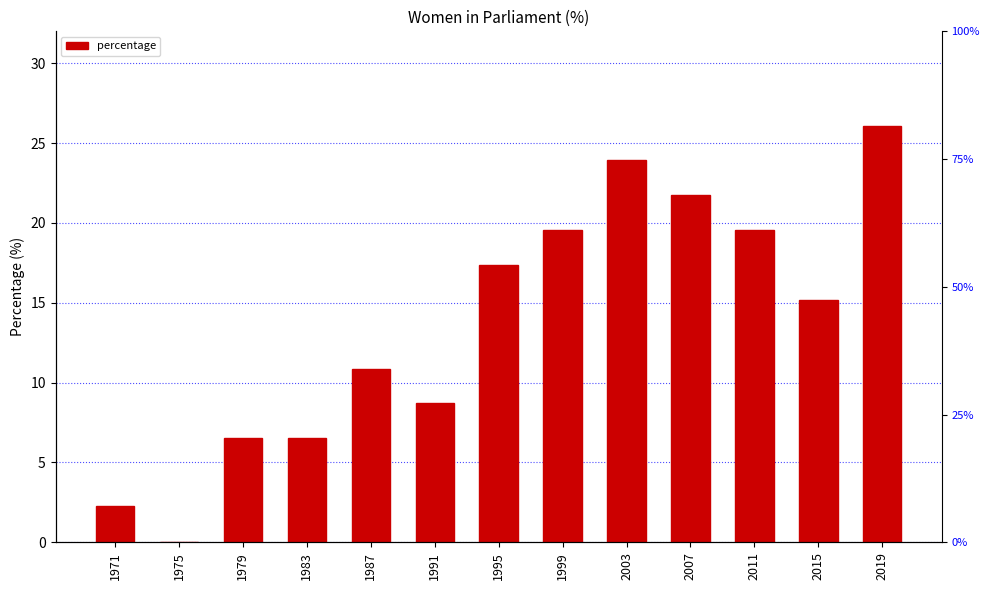

What is the change in value from 1991 to 2011?

+10.9